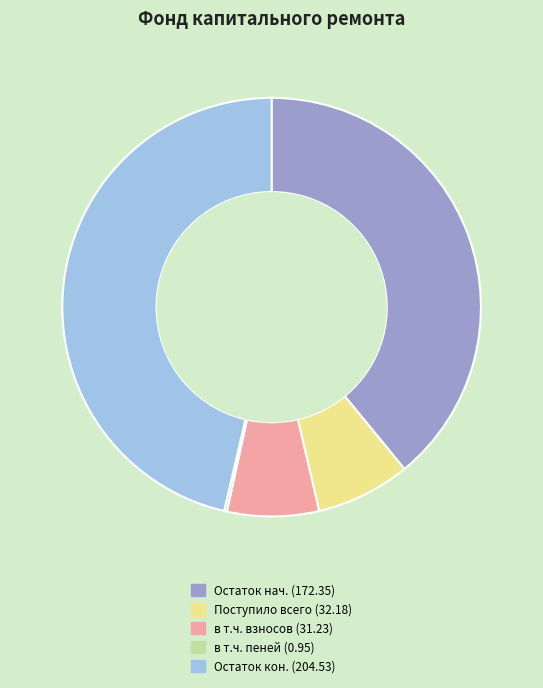

Is there a majority slice in this chart?

No